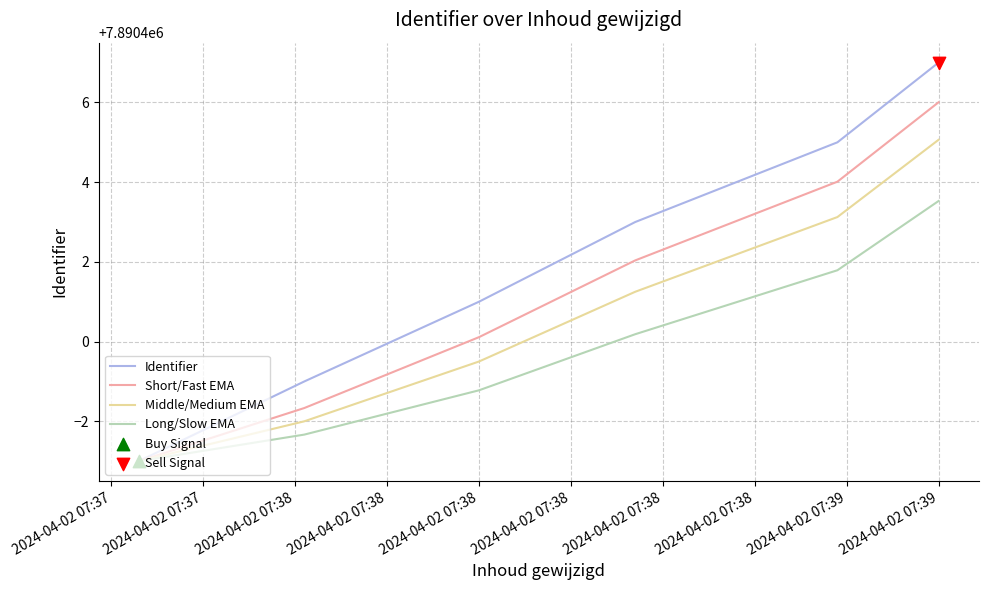

Which series has the widest spread of values?

Identifier